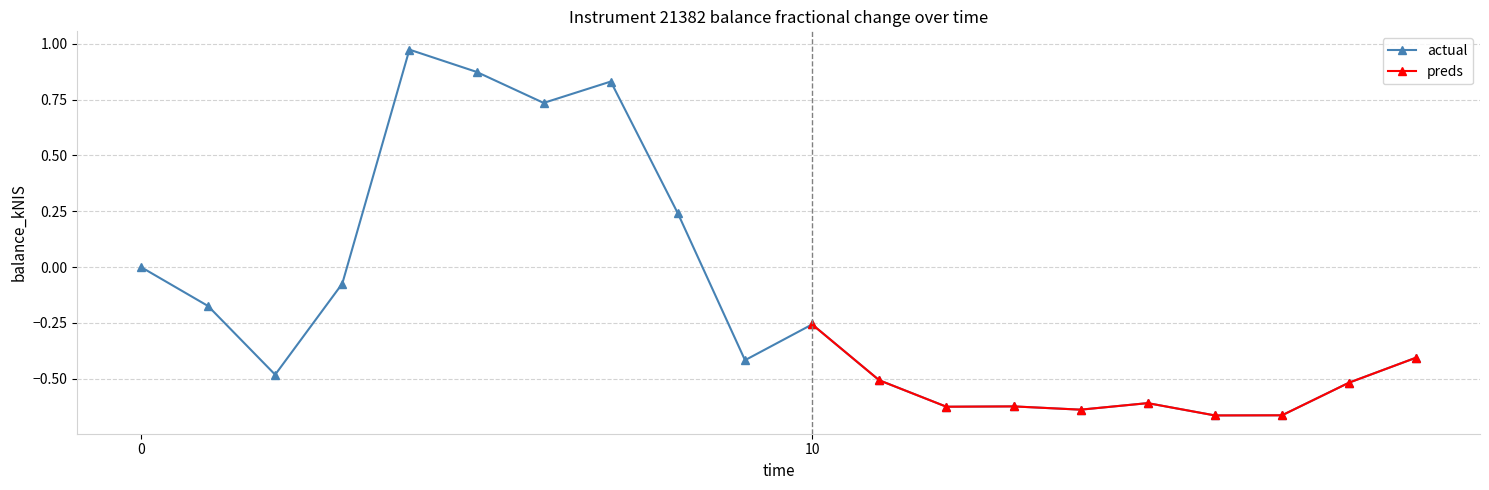

True or false: actual has more than 1 interior local peaks.

True